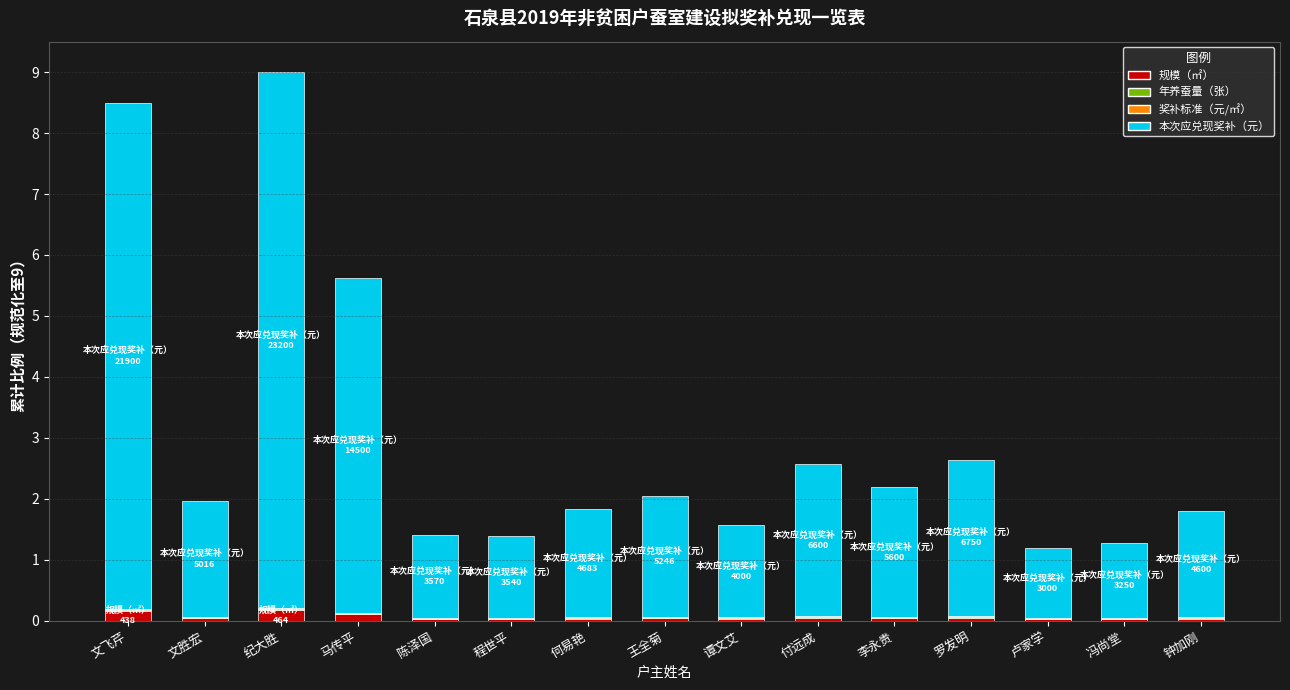

Is it true that 规模（㎡） equals 0.0 at 程世平?

True